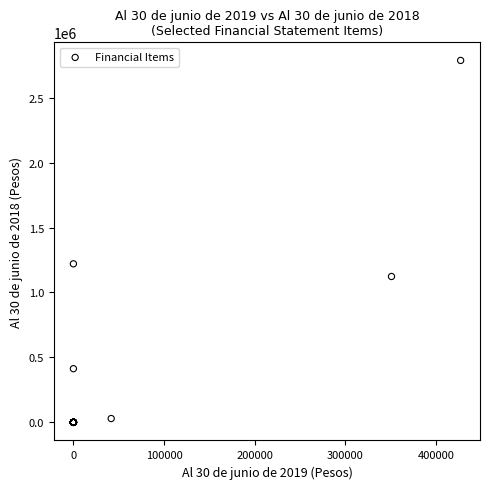

What Y value in the scatter plot is closest to 1393286?

1220684.0